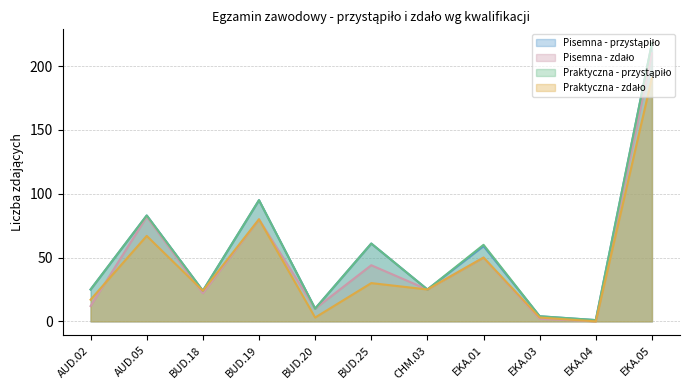

Is the value of Praktyczna - przystąpiło at EKA.01 greater than the value of Pisemna - zdało at BUD.18?

Yes